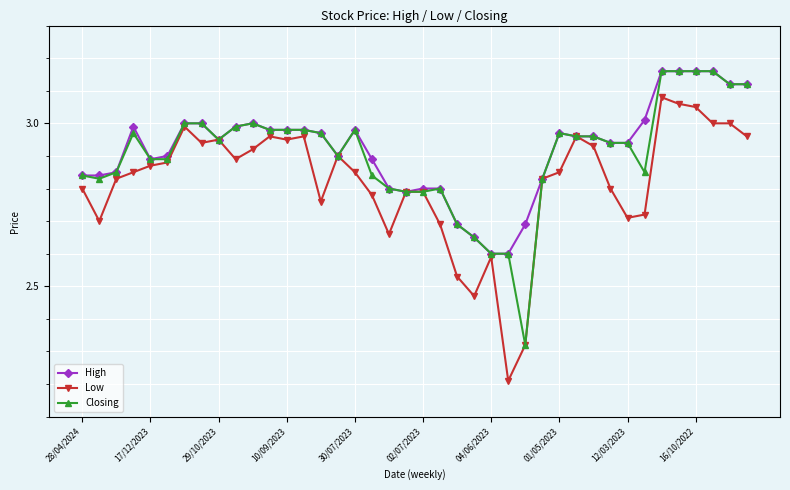

What is the minimum value for Low?

2.2